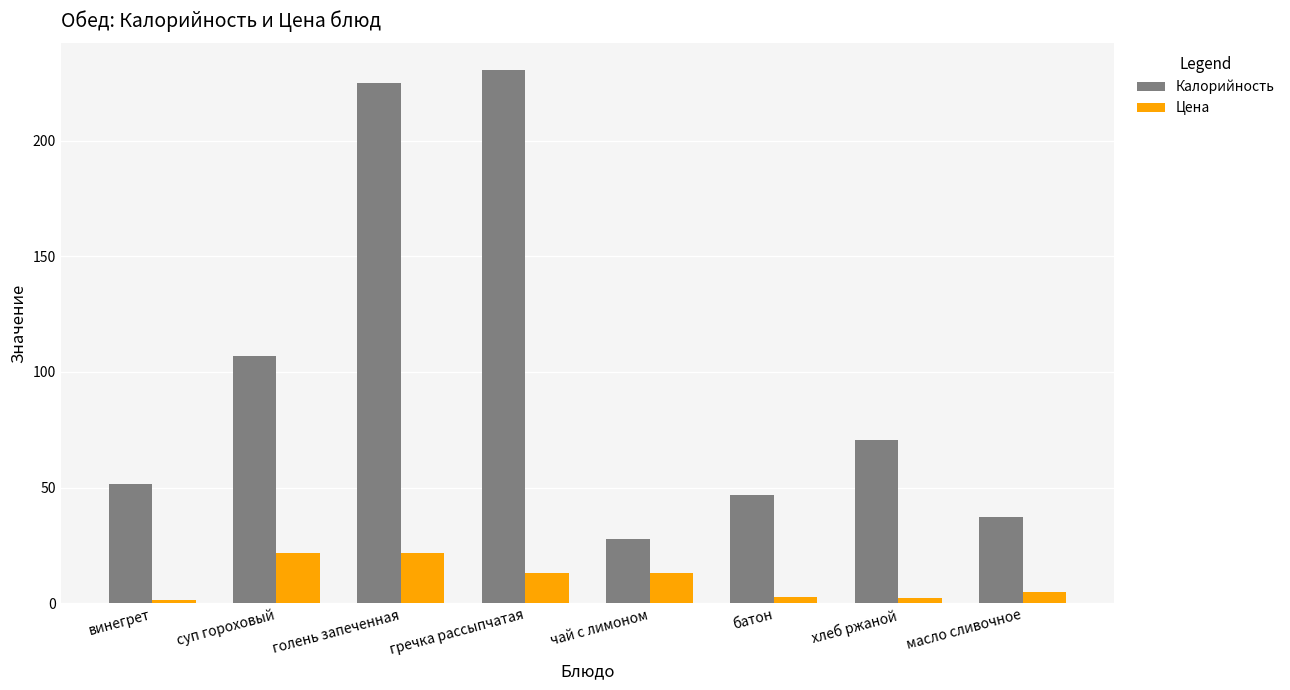

What is the difference between the highest and lowest values at чай с лимоном?

15.0